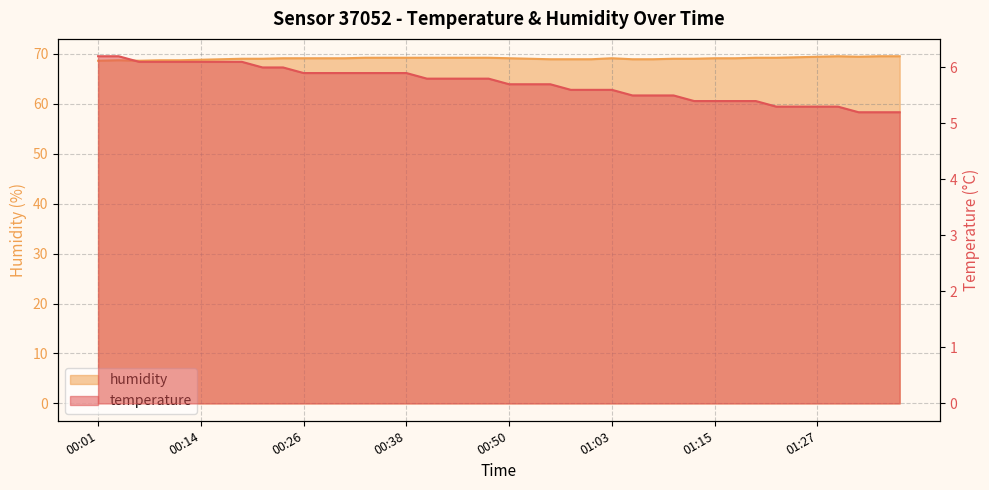

What is the sum of all temperature values?

228.4